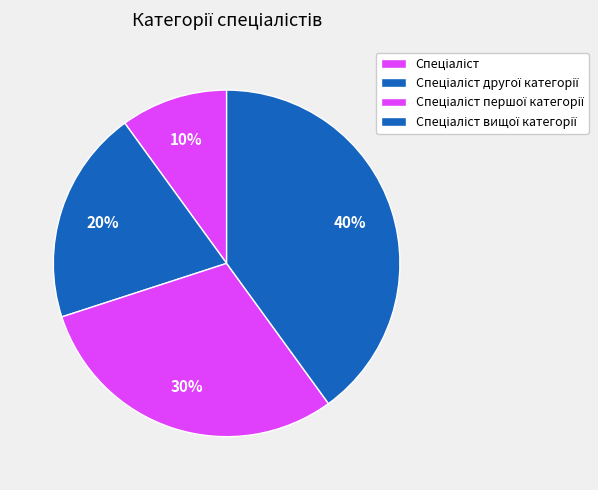

To the nearest percent, what percentage of the pie is Спеціаліст вищої категорії?

40%